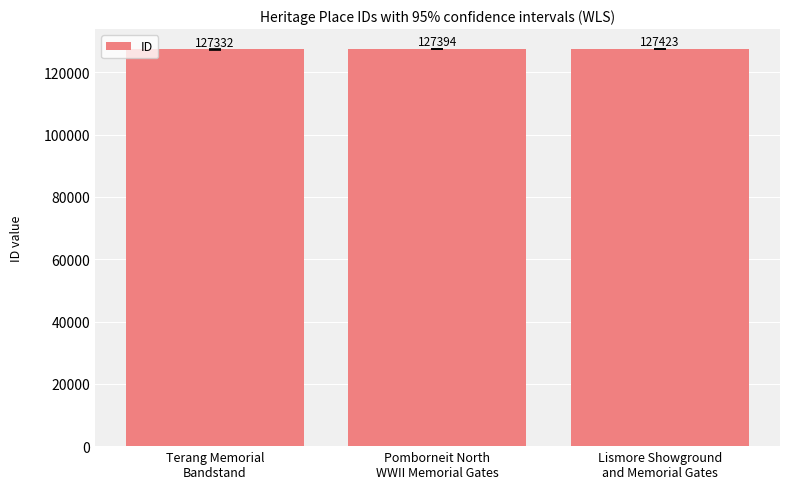

What is the value of the 3rd bar from the left?

127423